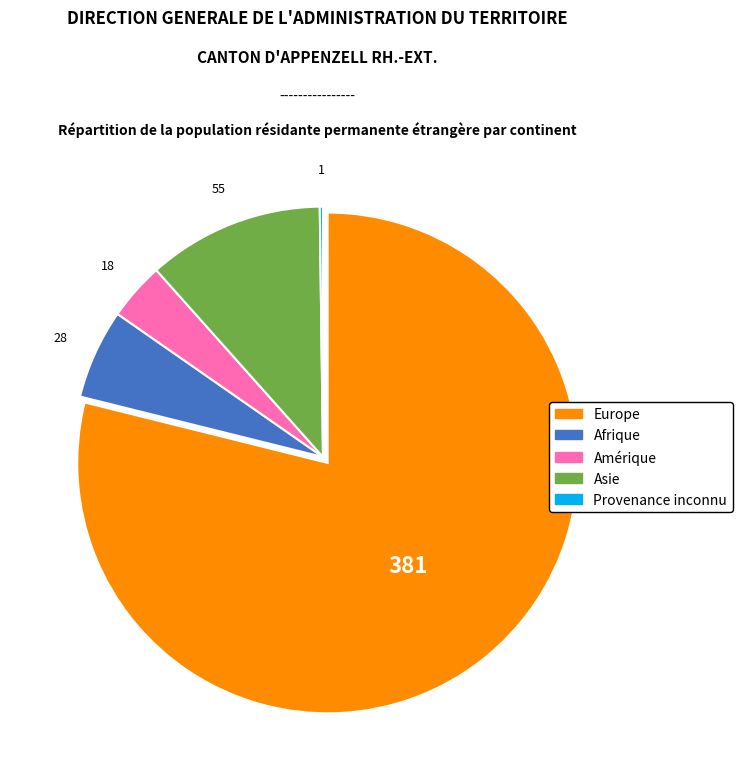

Is there any slice that represents more than half of the pie?

Yes